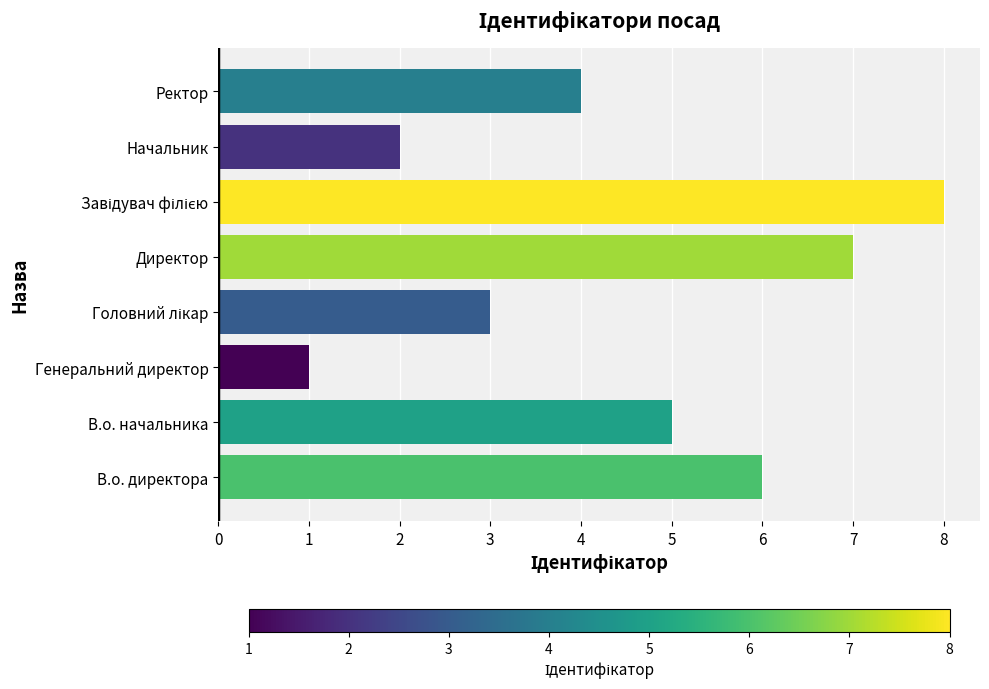

What is the difference between the second highest and second lowest values?

5